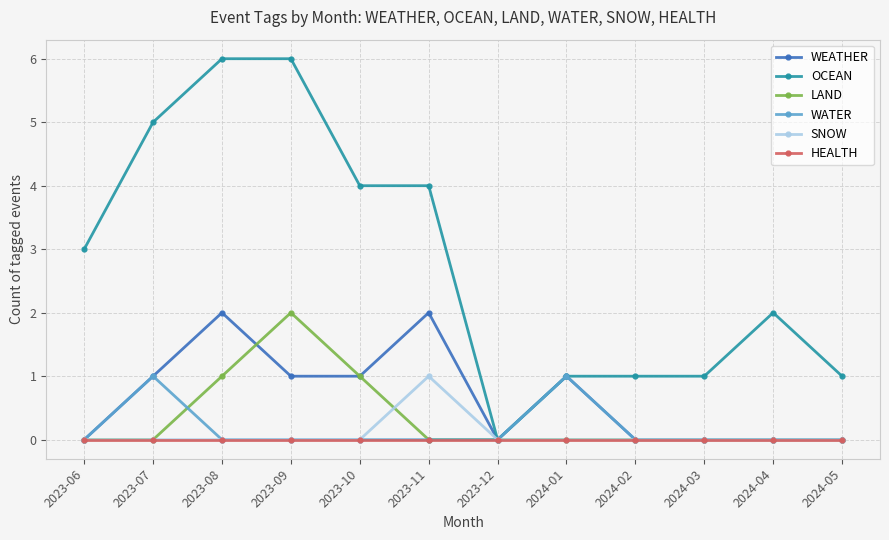

Which series has the largest total across all categories?

OCEAN